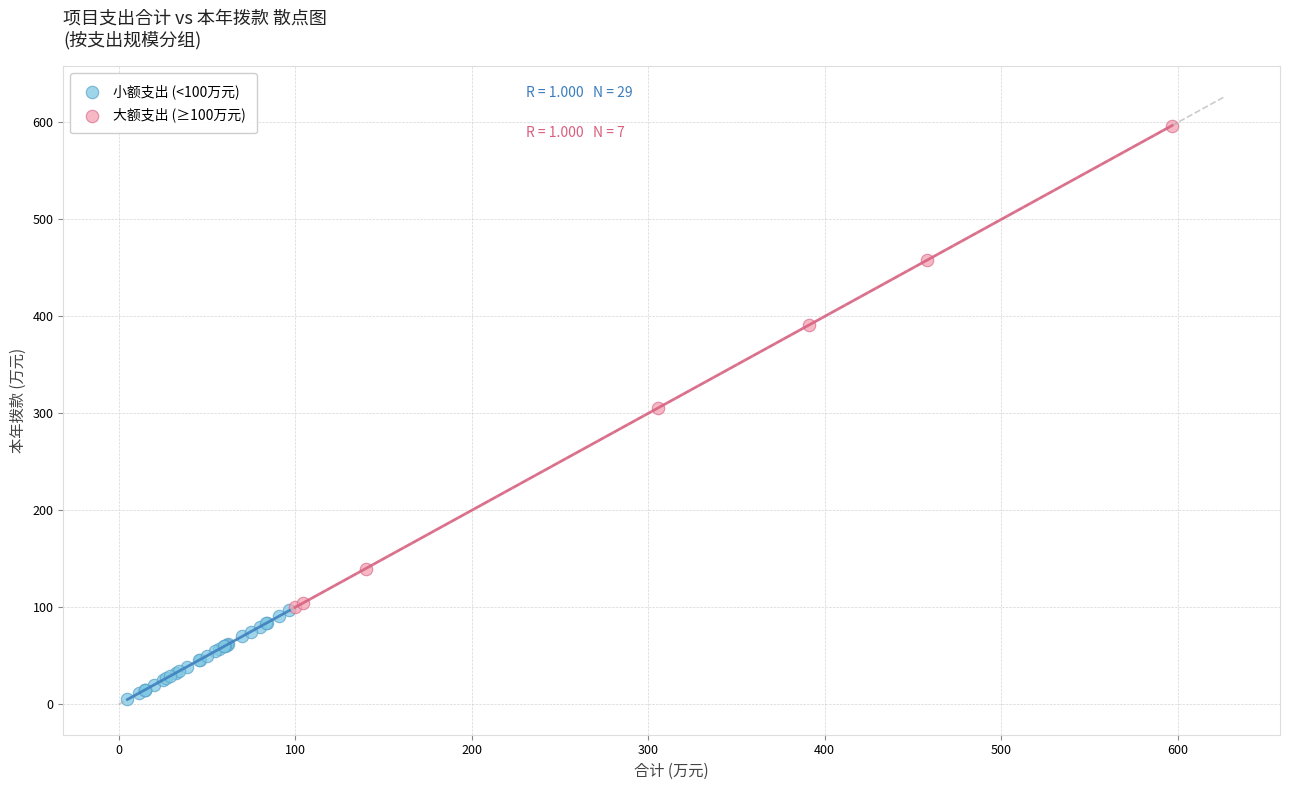

Which series contains the lowest Y value?

小额支出 (<100万元)